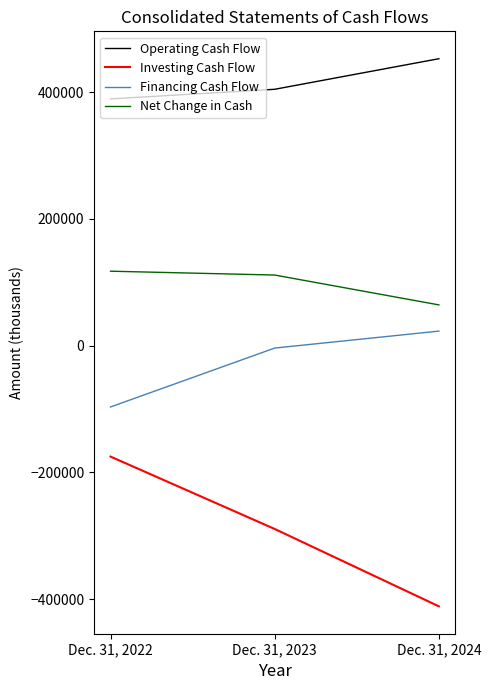

How many Financing Cash Flow values are between -96779 and 22921?

3